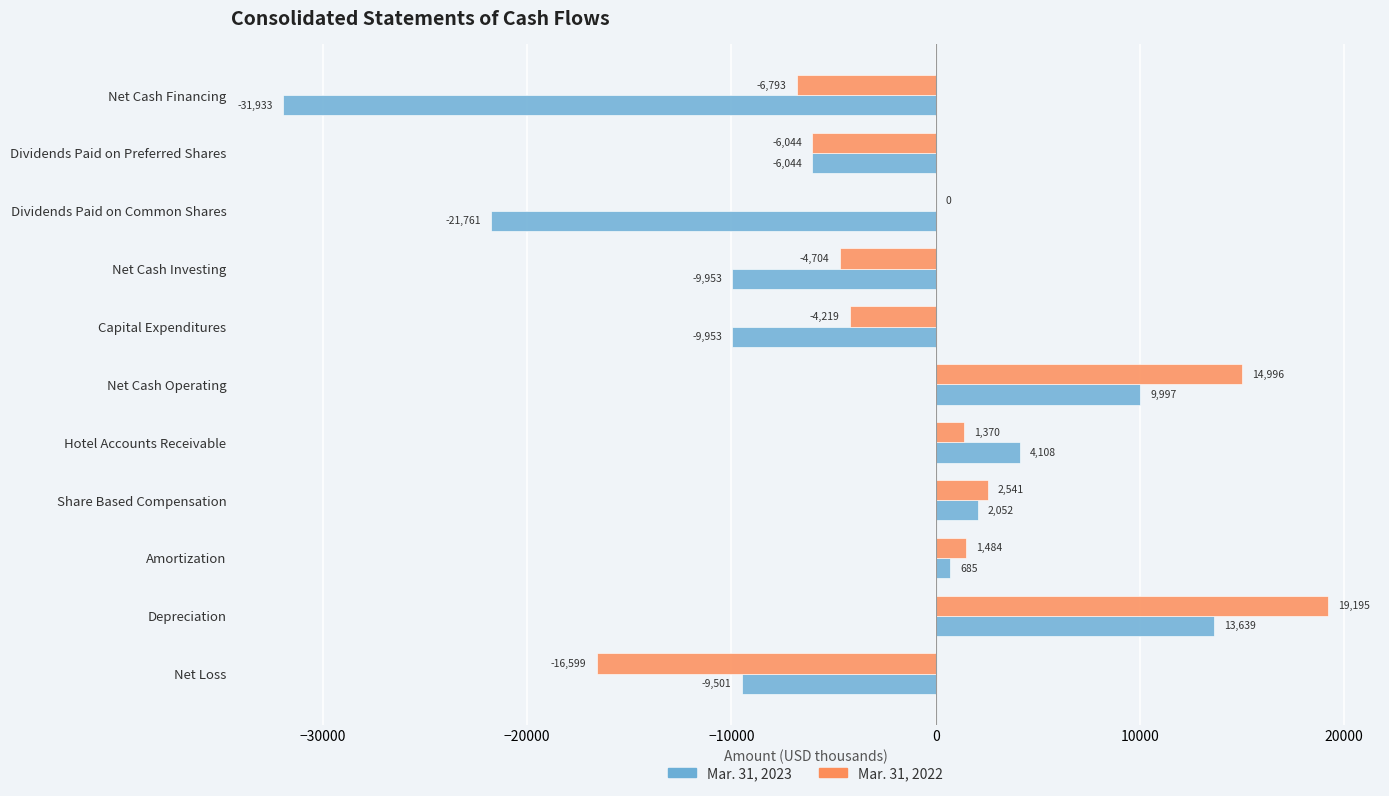

What are all the series names shown in the legend?

Mar. 31, 2023, Mar. 31, 2022